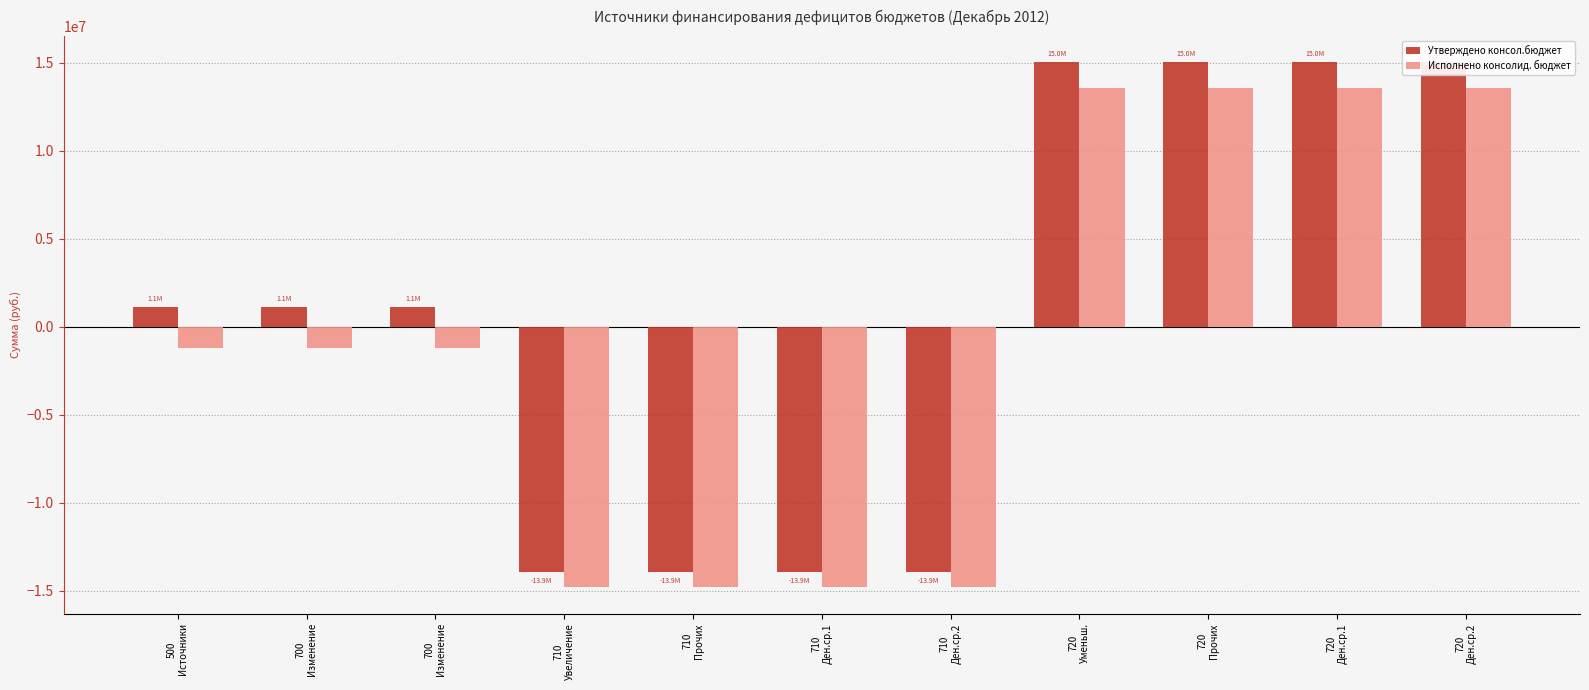

Is the value of Утверждено консол.бюджет at 720
Ден.ср.1 greater than the value of Исполнено консолид. бюджет at 720
Ден.ср.2?

Yes